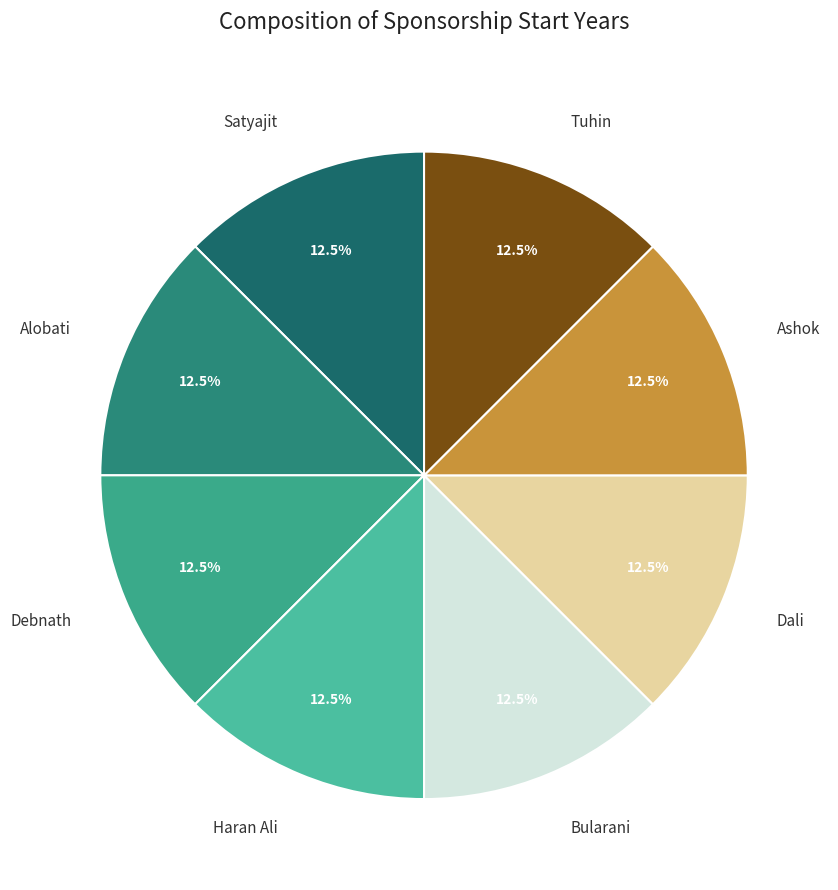

How many slices are in this pie chart?

8